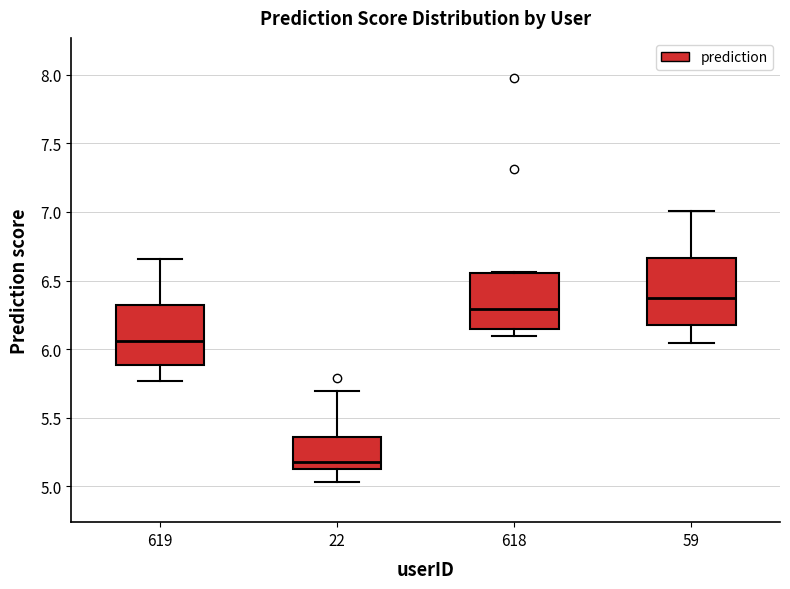

Reading left to right, read every box against the y-axis: the position of its median line, the range the box covers, and the ends of its whiskers. The values are not printed on the chart, so give them approximately, as read against the axis.

619: median 6.05, box 5.90 to 6.30, whiskers 5.75 to 6.65
22: median 5.20, box 5.15 to 5.35, whiskers 5.05 to 5.70
618: median 6.30, box 6.15 to 6.55, whiskers 6.10 to 6.55
59: median 6.35, box 6.20 to 6.65, whiskers 6.05 to 7.00